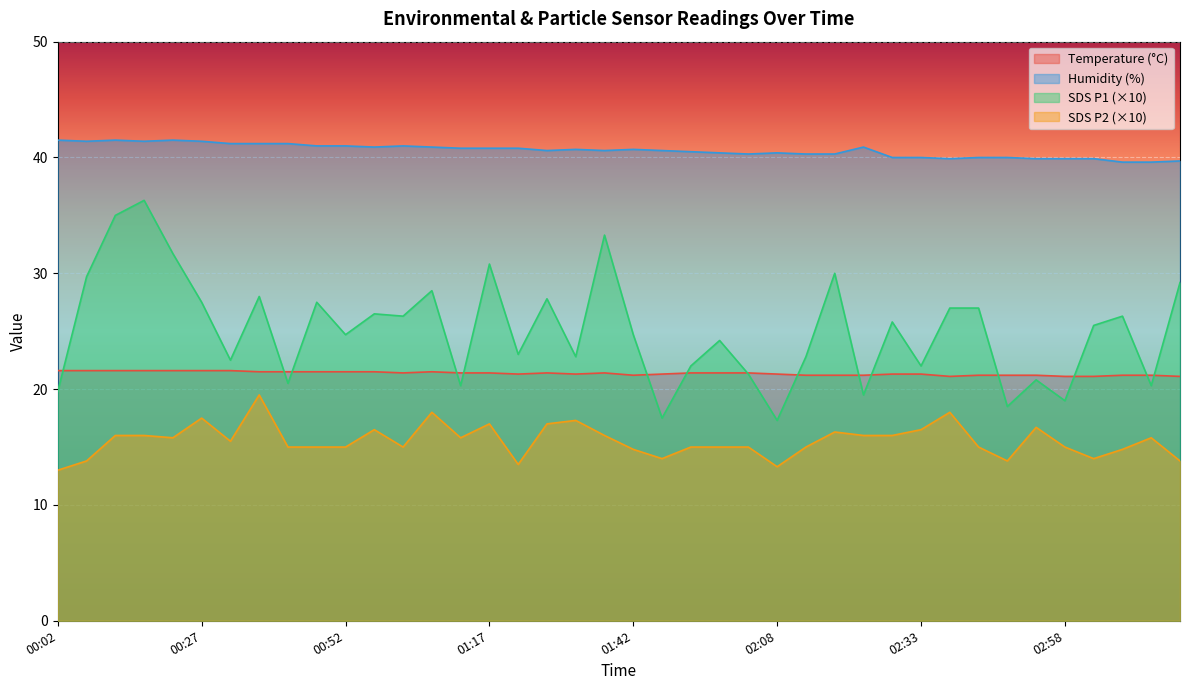

Between 02:08 and 02:23, which is larger?

02:08